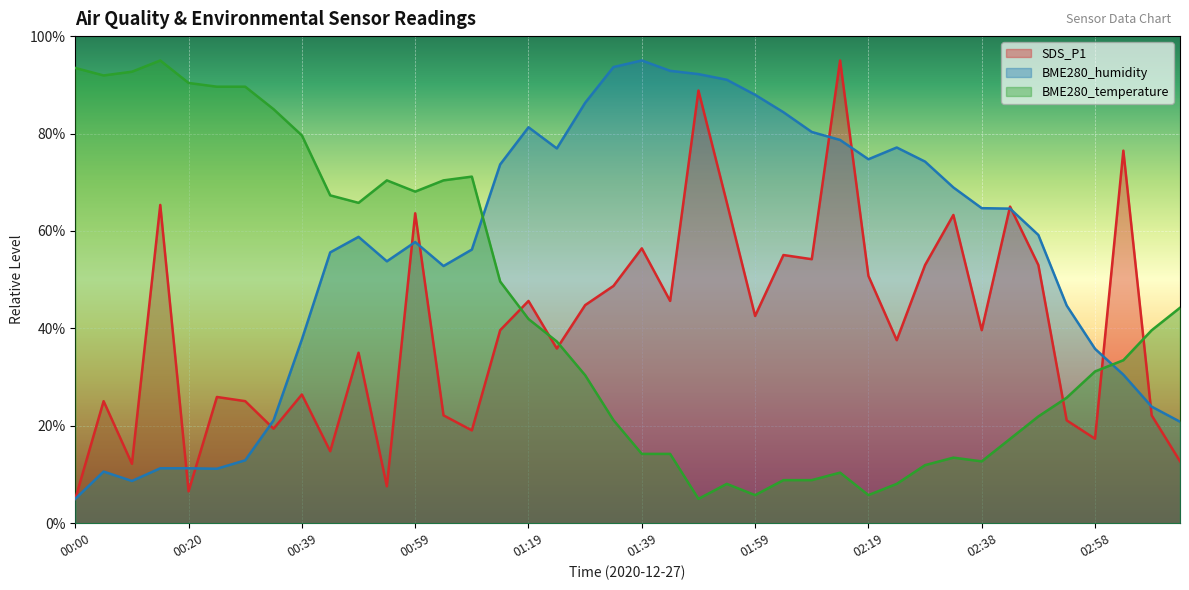

Where is the first local maximum for BME280_humidity?

00:05